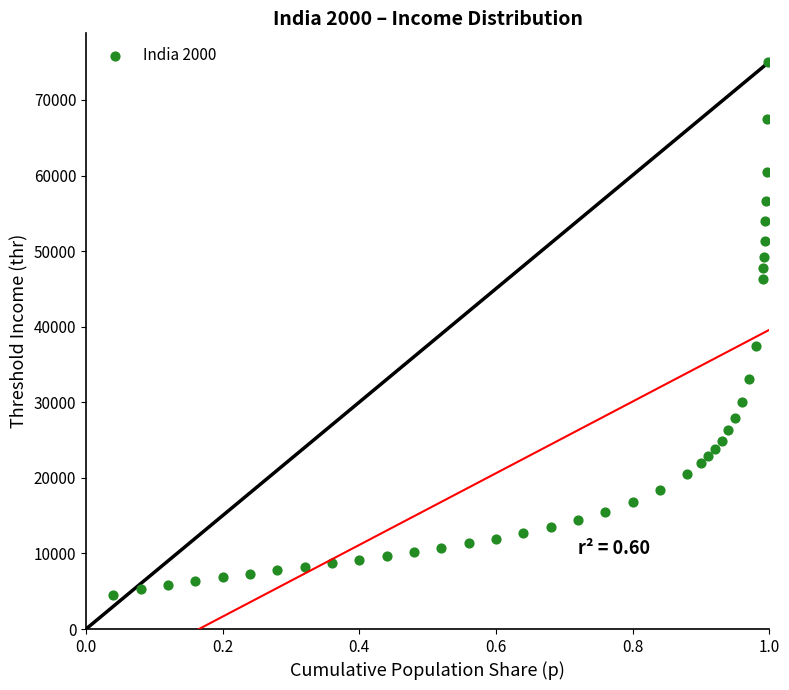

What is the range of X values (max minus min)?

1.0